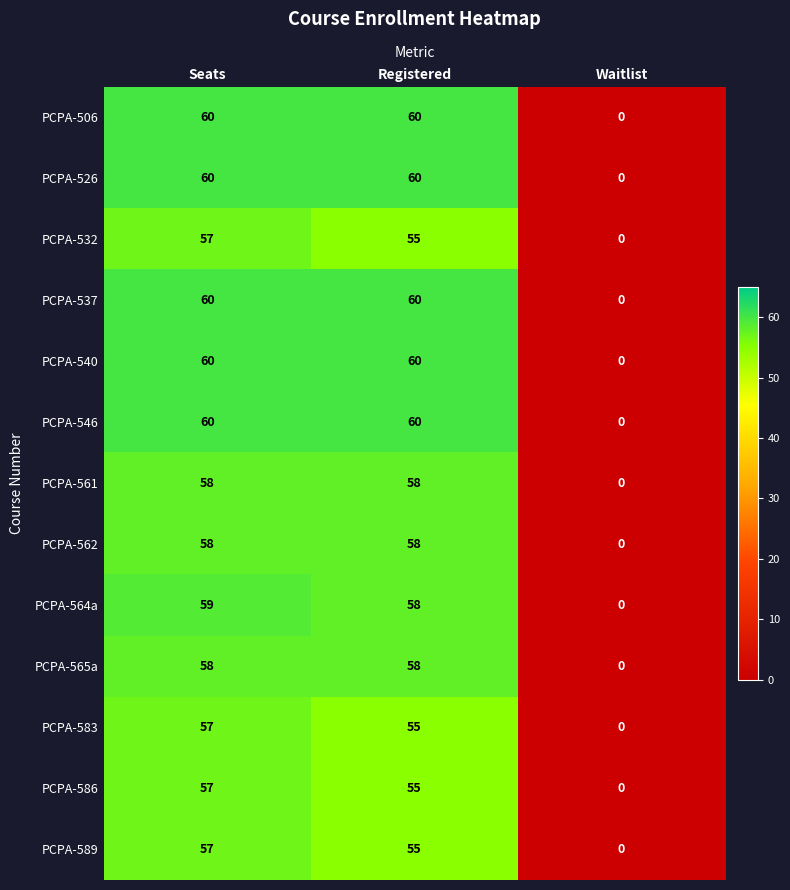

How many categories are shown in the chart?

3